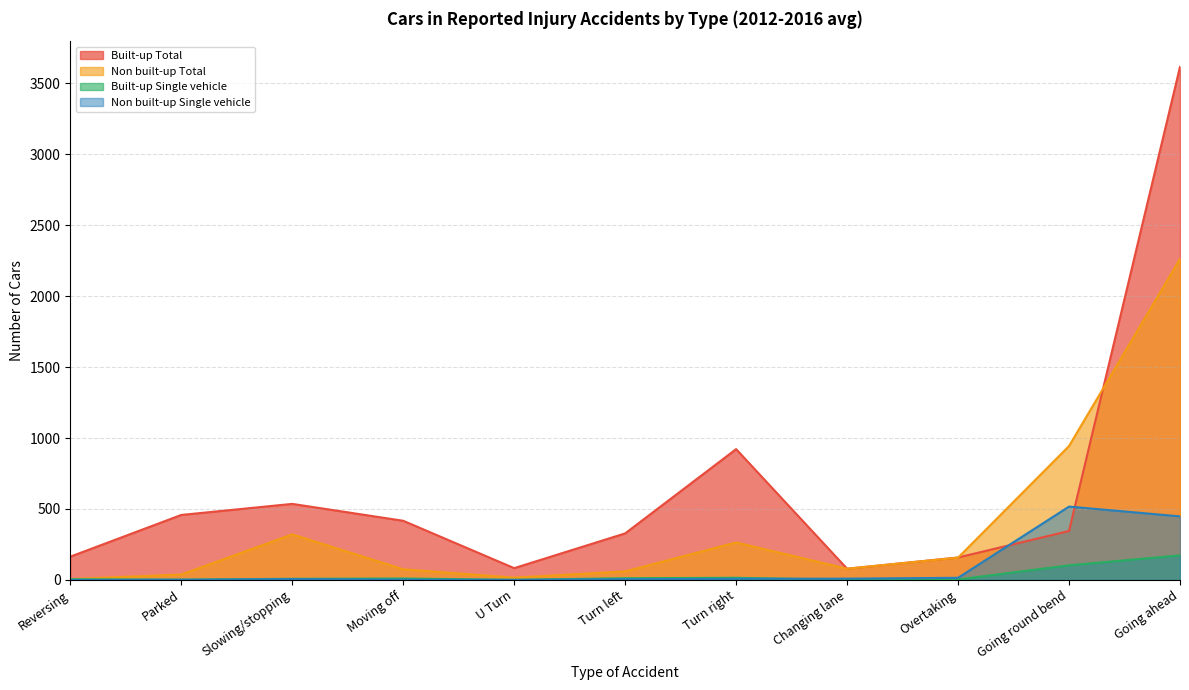

What is the difference between the highest and lowest values at Reversing?

164